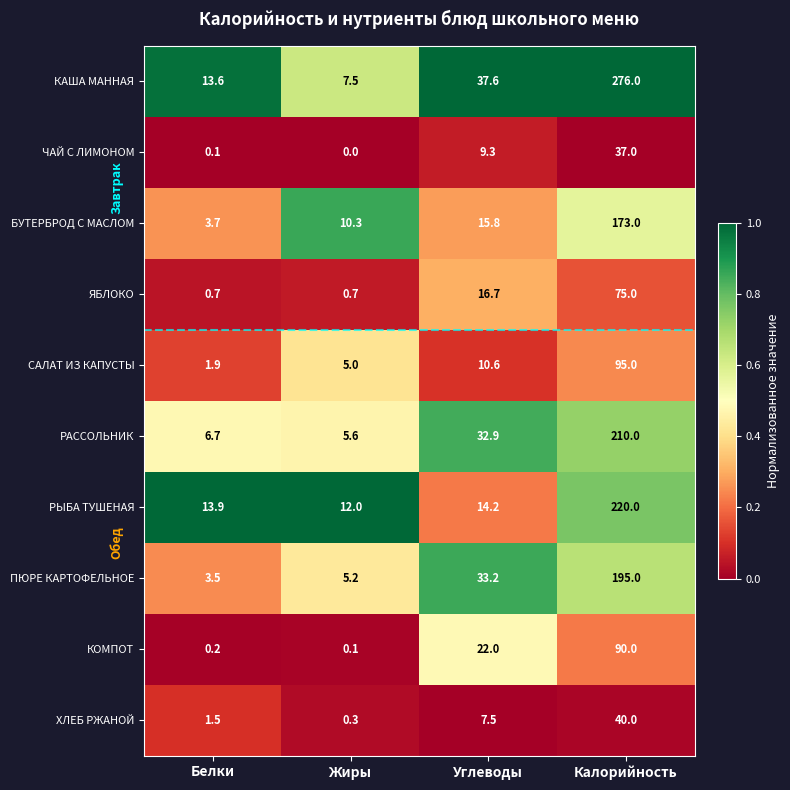

What is the spread (max minus min) of values at Калорийность?

239.0